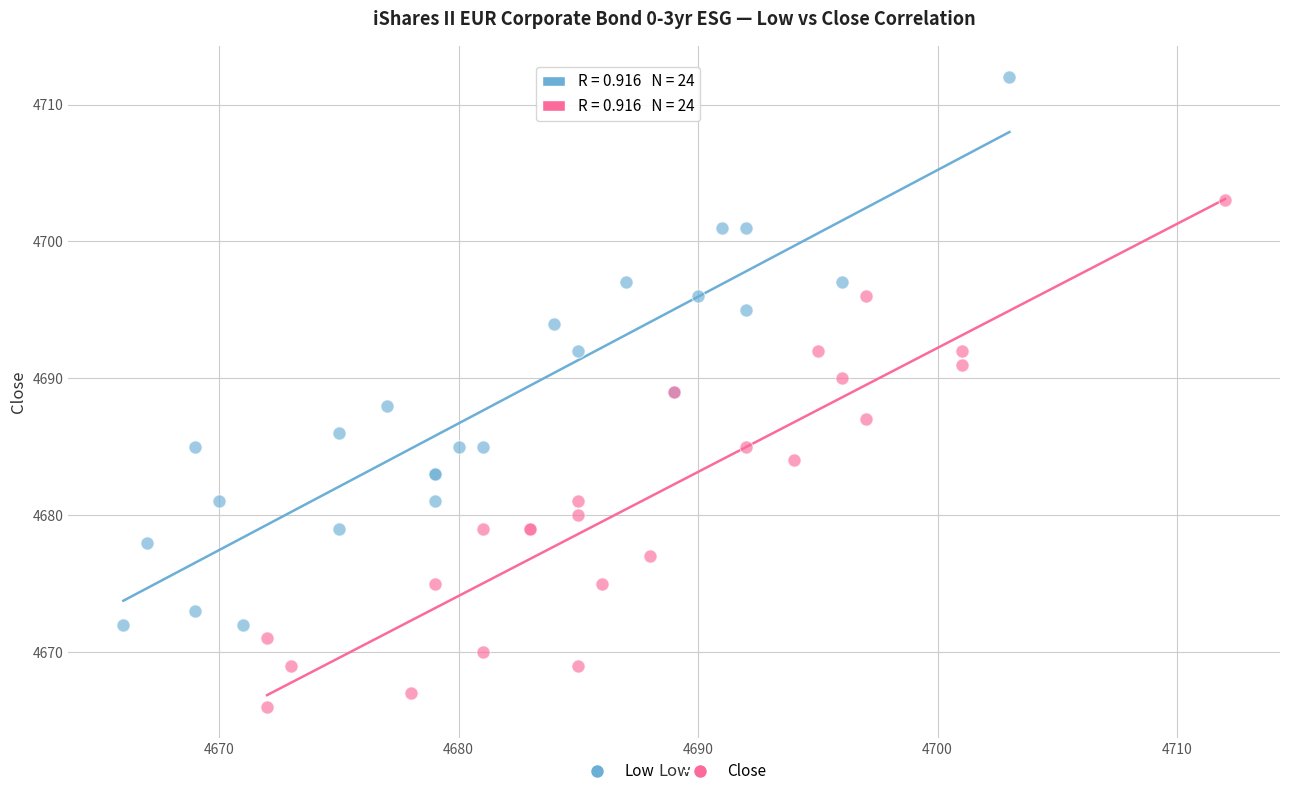

Which series reaches the maximum Y coordinate?

Low